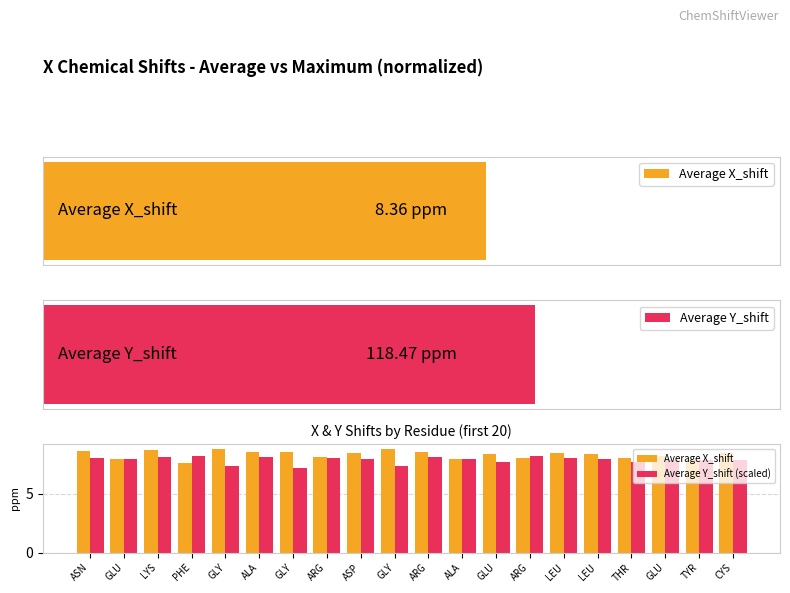

True or false: Average Y_shift (scaled) has a value of 5.3 at LEU.

False